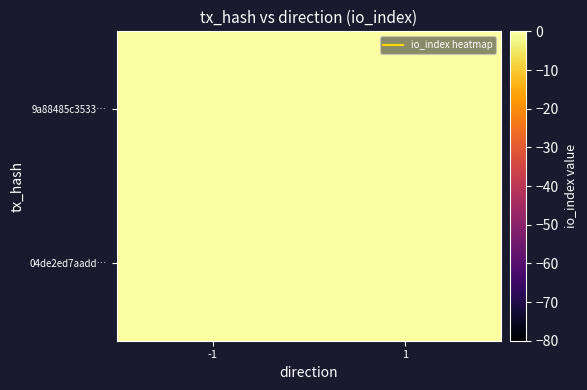

Which label corresponds to the largest value in the chart?

-1